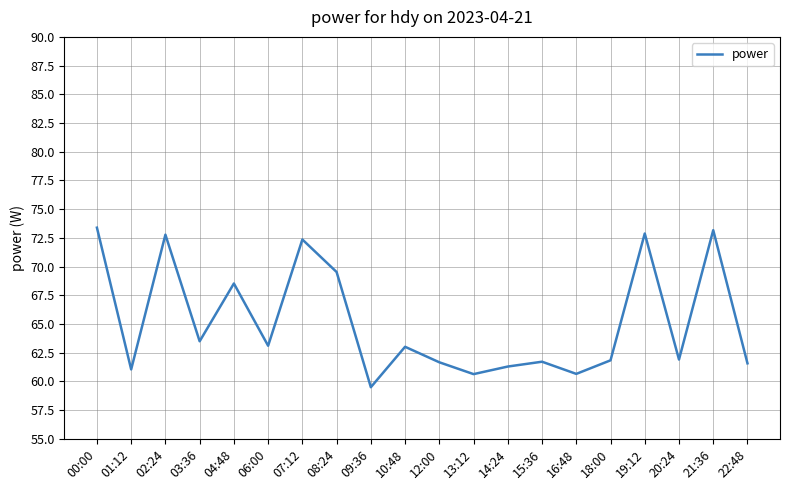

What is the difference between the maximum and minimum values?

13.9